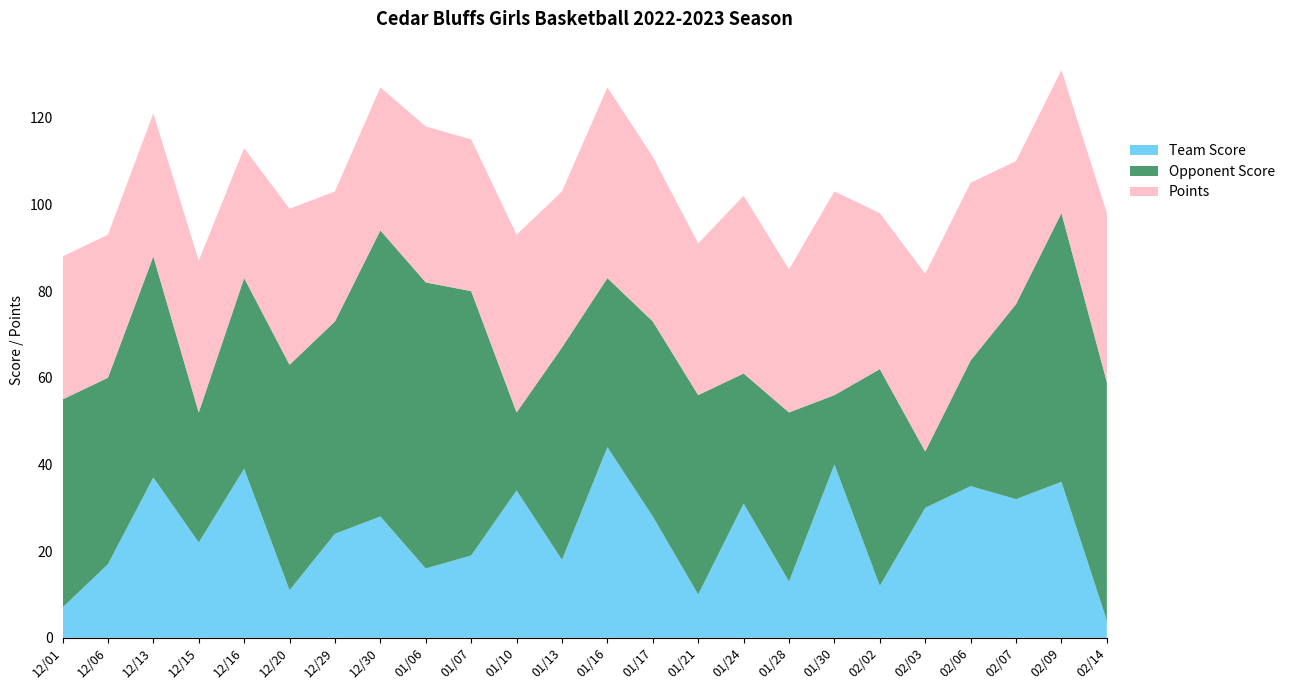

Reading left to right, list all the values displayed in this chart.

Team Score: 7	17	37	22	39	11	24	28	16	19	34	18	44	28	10	31	13	40	12	30	35	32	36	4
Opponent Score: 48	43	51	30	44	52	49	66	66	61	18	49	39	45	46	30	39	16	50	13	29	45	62	55
Points: 33	33	33	35	30	36	30	33	36	35	41	36	44	38	35	41	33	47	36	41	41	33	33	39